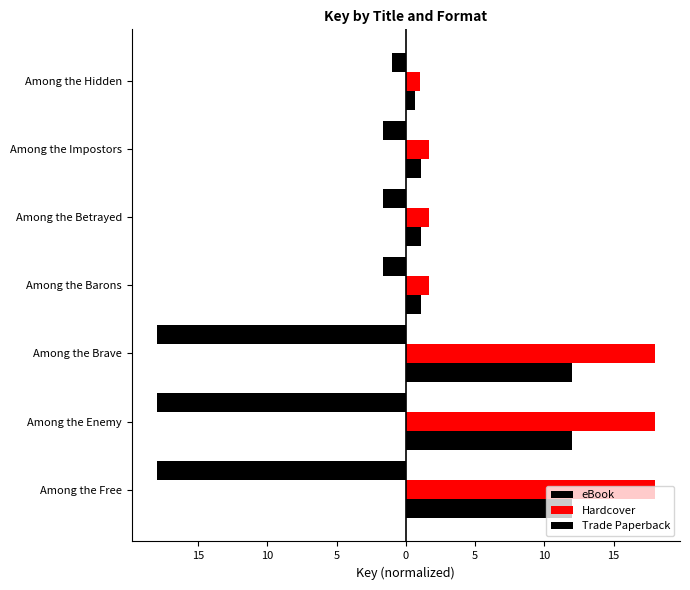

What is the average value of the eBook series?

-8.6